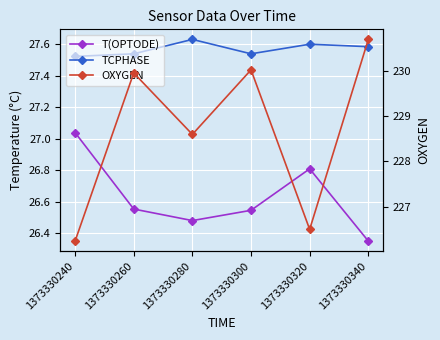

Is it true that T(OPTODE) equals 26.6 at 1373330260?

True